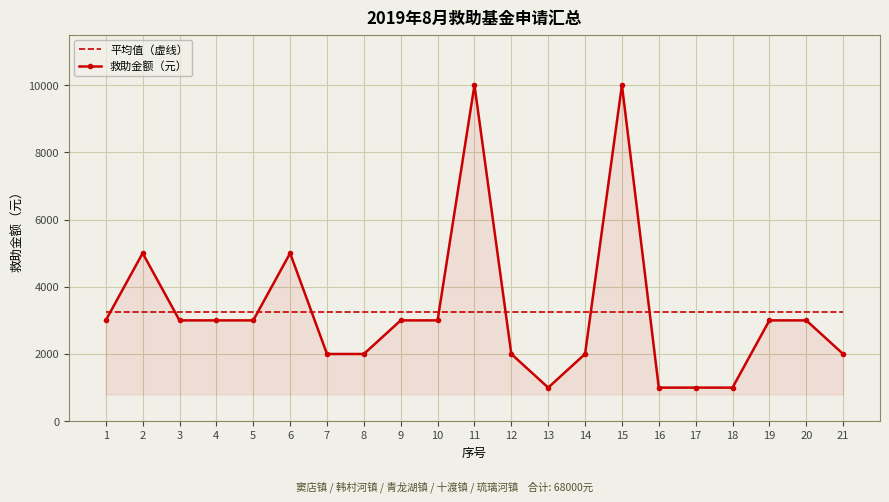

Reading left to right, transcribe all the data shown in this chart.

平均值（虚线）: 3238.1	3238.1	3238.1	3238.1	3238.1	3238.1	3238.1	3238.1	3238.1	3238.1	3238.1	3238.1	3238.1	3238.1	3238.1	3238.1	3238.1	3238.1	3238.1	3238.1	3238.1
救助金额（元）: 3000.0	5000.0	3000.0	3000.0	3000.0	5000.0	2000.0	2000.0	3000.0	3000.0	10000.0	2000.0	1000.0	2000.0	10000.0	1000.0	1000.0	1000.0	3000.0	3000.0	2000.0